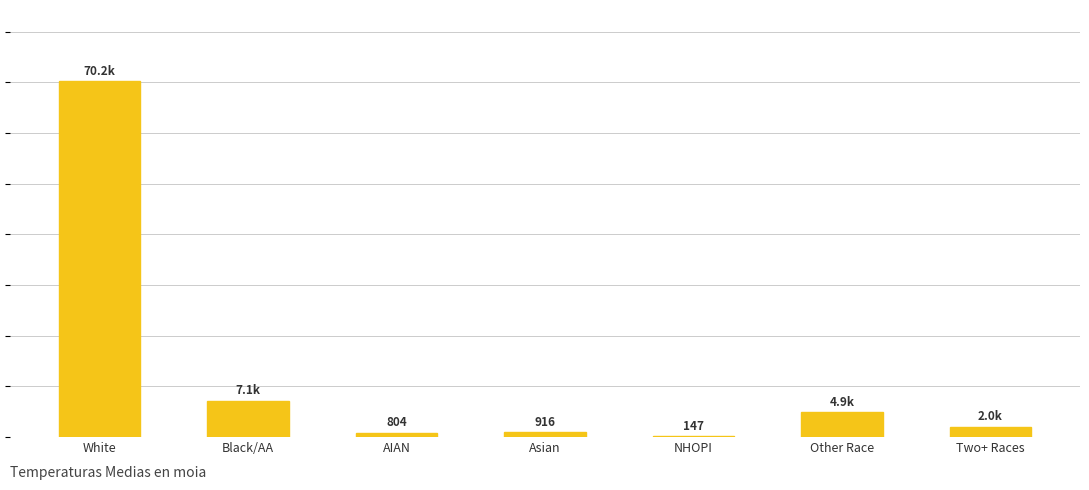

List the labels in order of value, largest first.

White, Black/AA, Other Race, Two+ Races, Asian, AIAN, NHOPI